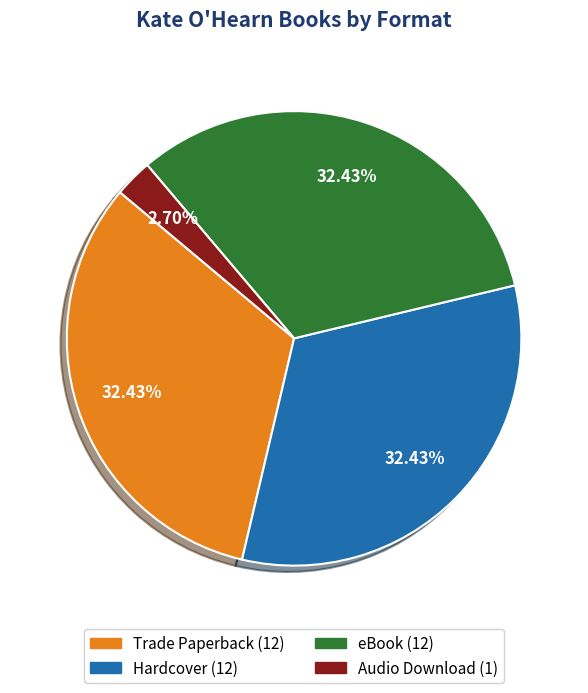

To the nearest percent, what is the combined percentage of Hardcover and eBook?

65%